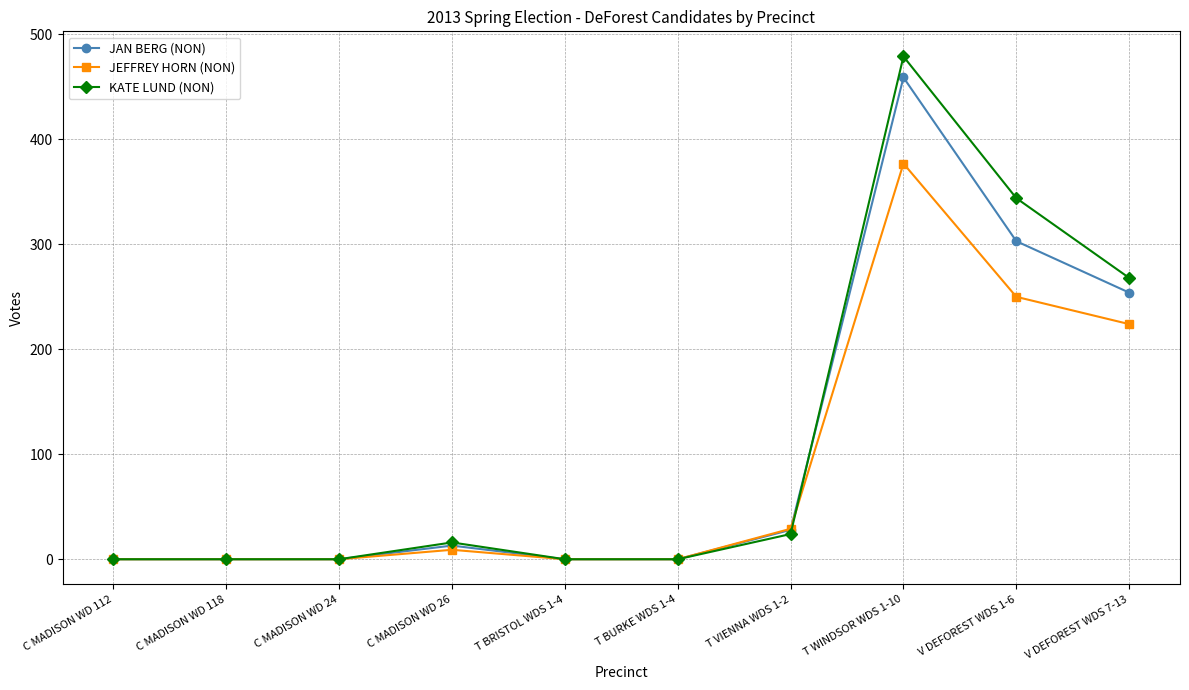

Reading left to right, extract all data points from this chart.

JAN BERG (NON): C MADISON WD 112=0	C MADISON WD 118=0	C MADISON WD 24=0	C MADISON WD 26=13	T BRISTOL WDS 1-4=0	T BURKE WDS 1-4=0	T VIENNA WDS 1-2=28	T WINDSOR WDS 1-10=459	V DEFOREST WDS 1-6=303	V DEFOREST WDS 7-13=254
JEFFREY HORN (NON): C MADISON WD 112=0	C MADISON WD 118=0	C MADISON WD 24=0	C MADISON WD 26=9	T BRISTOL WDS 1-4=0	T BURKE WDS 1-4=0	T VIENNA WDS 1-2=29	T WINDSOR WDS 1-10=377	V DEFOREST WDS 1-6=250	V DEFOREST WDS 7-13=224
KATE LUND (NON): C MADISON WD 112=0	C MADISON WD 118=0	C MADISON WD 24=0	C MADISON WD 26=16	T BRISTOL WDS 1-4=0	T BURKE WDS 1-4=0	T VIENNA WDS 1-2=24	T WINDSOR WDS 1-10=479	V DEFOREST WDS 1-6=344	V DEFOREST WDS 7-13=268